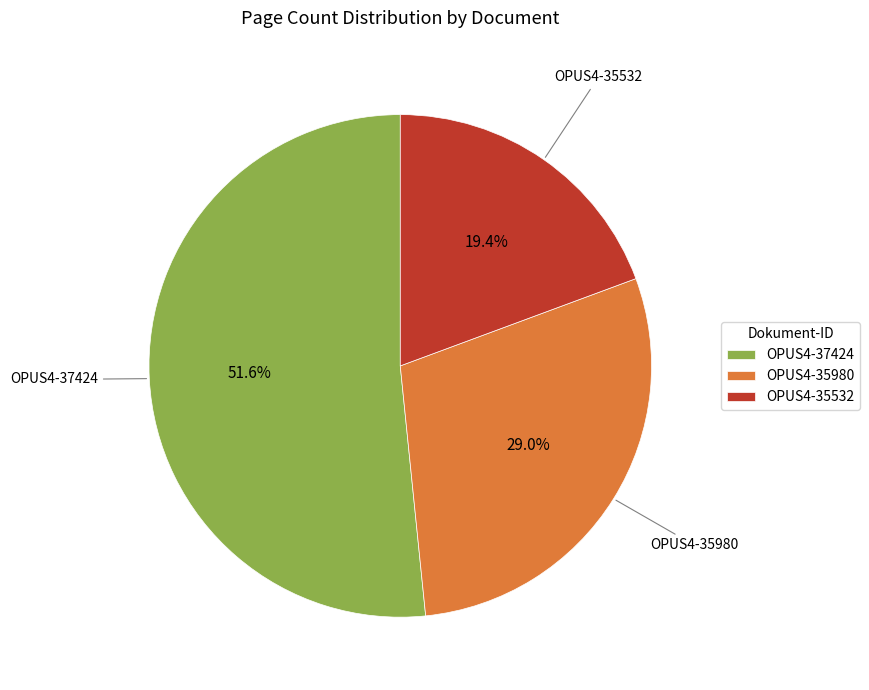

Which category has the smallest portion of the pie?

OPUS4-35532